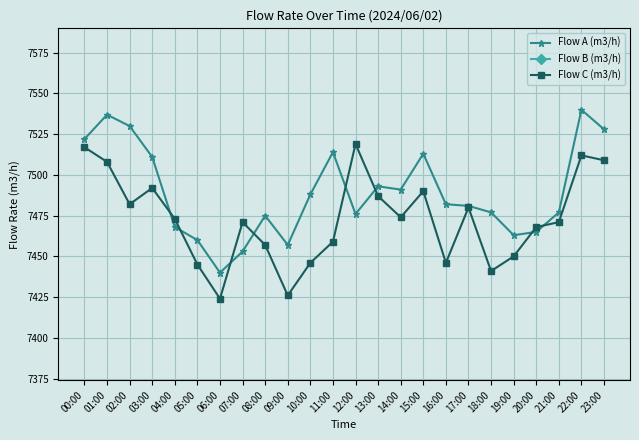

Is the value of Flow A (m3/h) at 07:00 greater than the value of Flow B (m3/h) at 11:00?

Yes